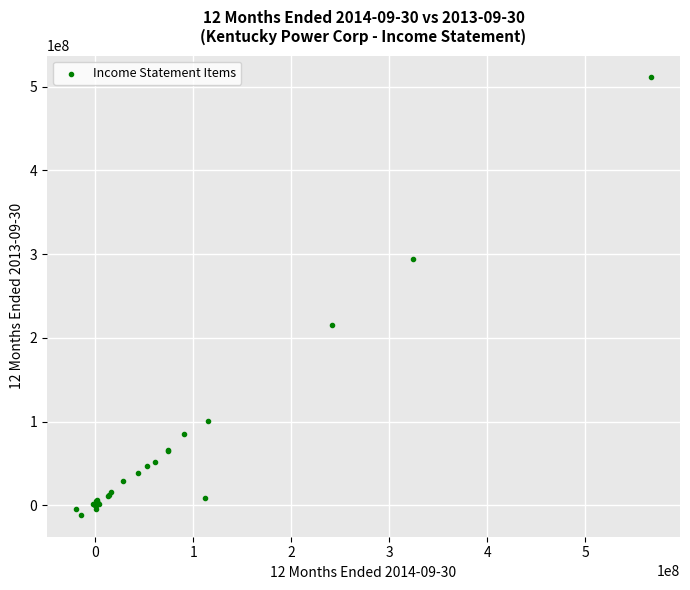

What Y value in the scatter plot is closest to 249929226?

214909441.4